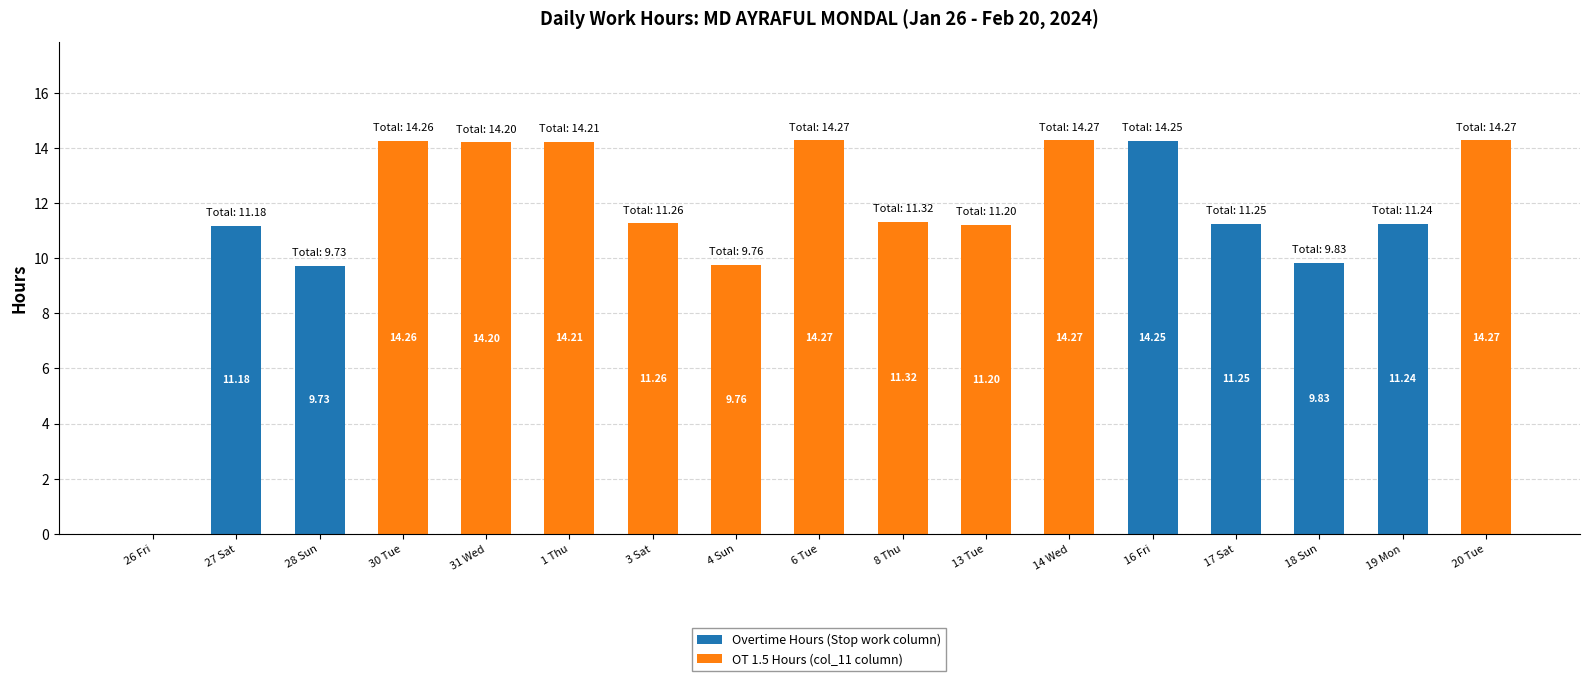

What are all the series names shown in the legend?

Overtime Hours (Stop work column), OT 1.5 Hours (col_11 column)